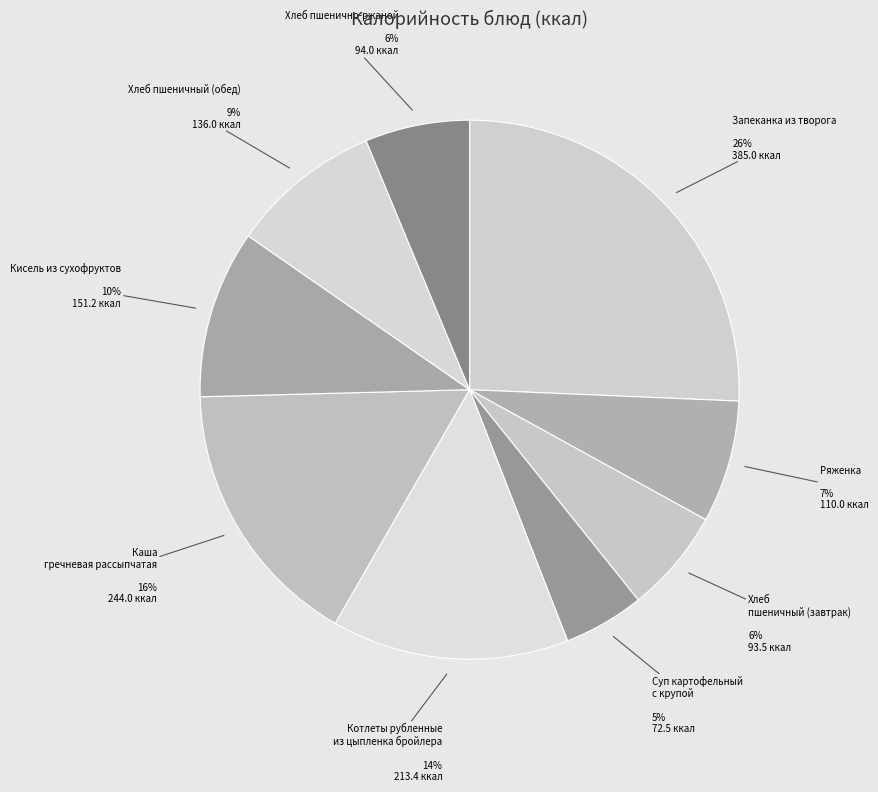

What is the largest slice in the pie chart?

Запеканка из творога